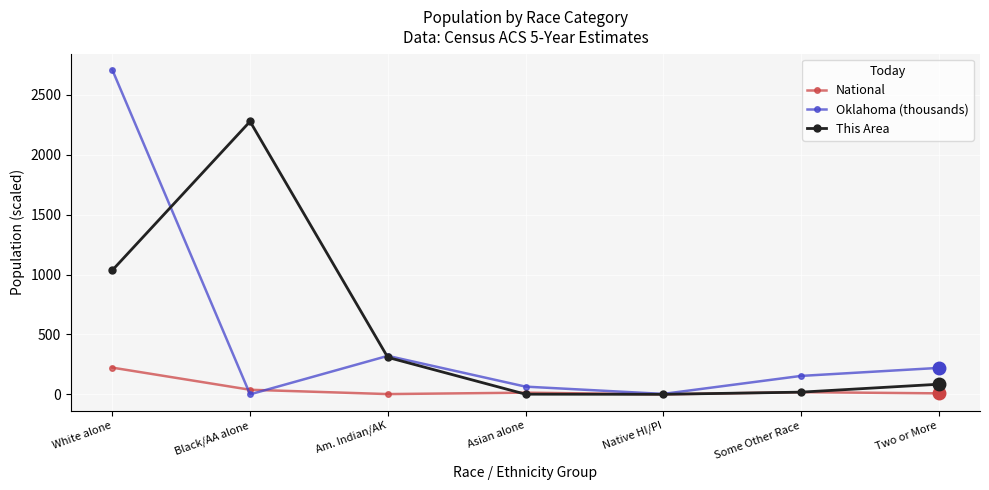

What is the label of the 7th point from the left?

Two or More